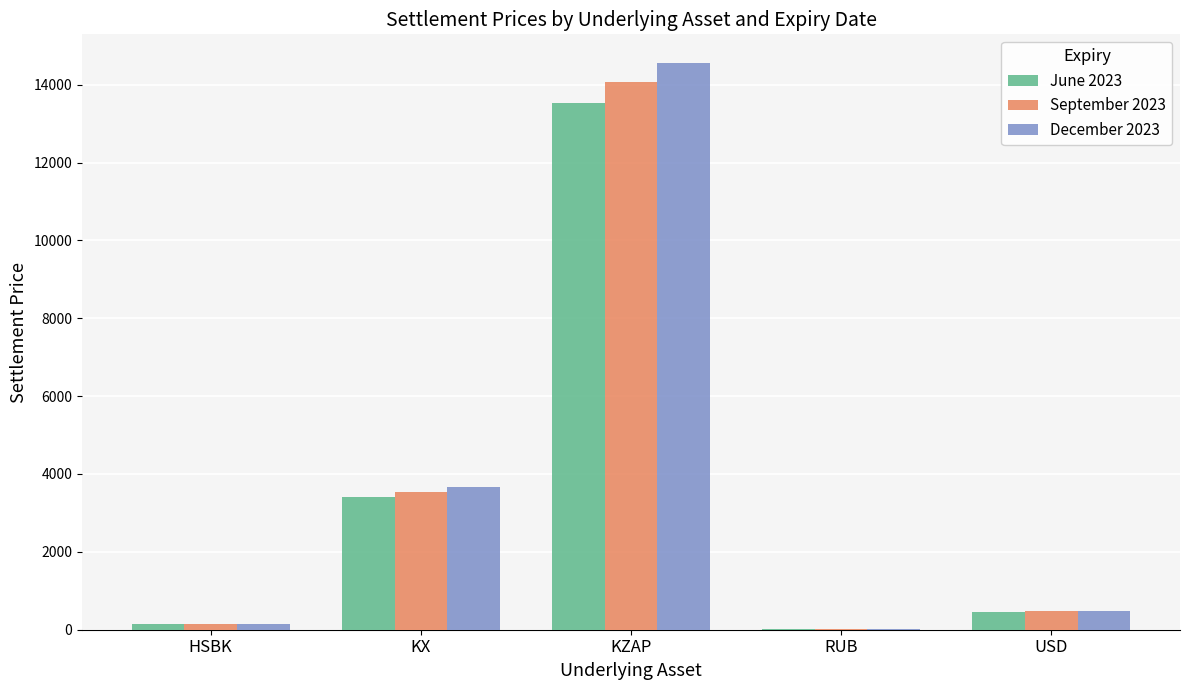

What is the sum of all December 2023 values?

18874.9